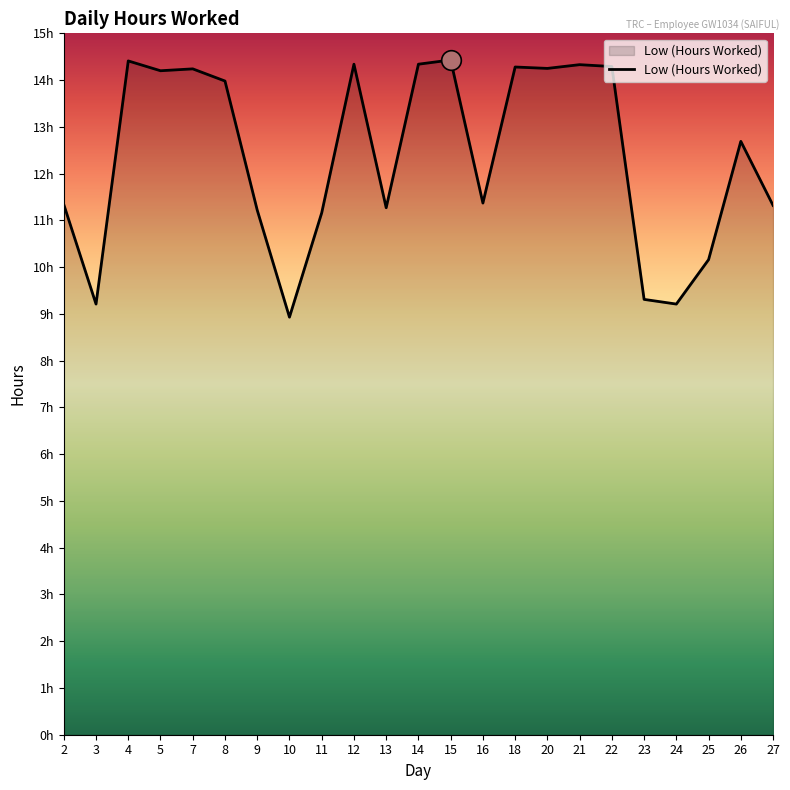

What is the ratio of the value at 3 to the value at 14?

0.6